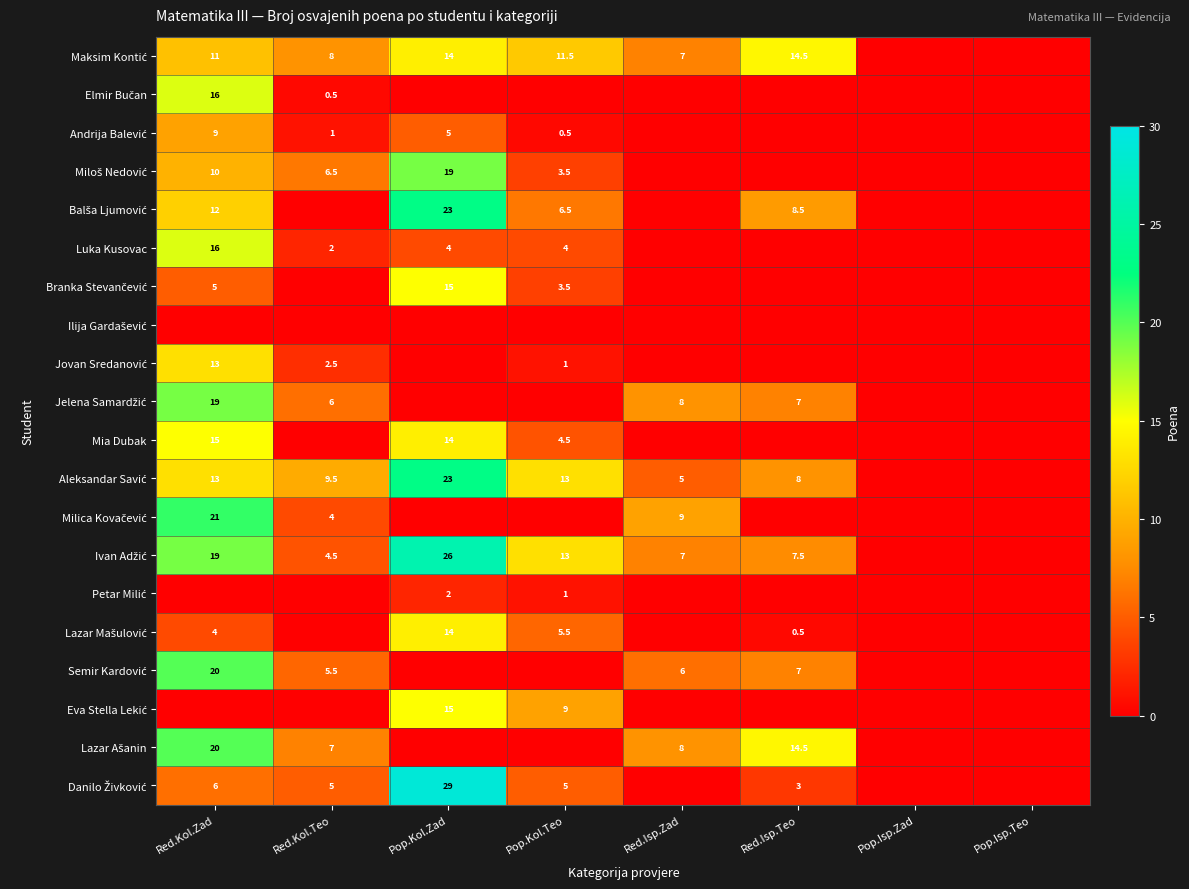

Is it true that Luka Kusovac equals 5.0 at Pop.Isp.Teo?

False